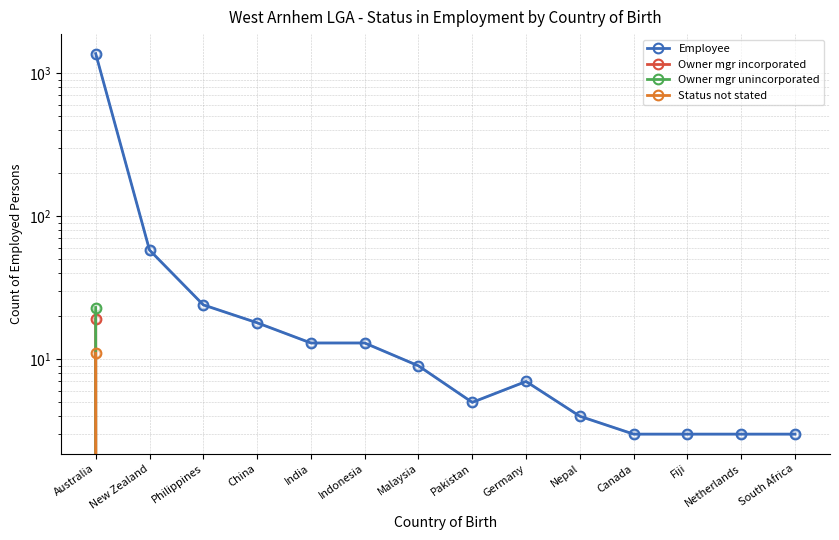

At which category does the chart reach its peak across all series?

Australia